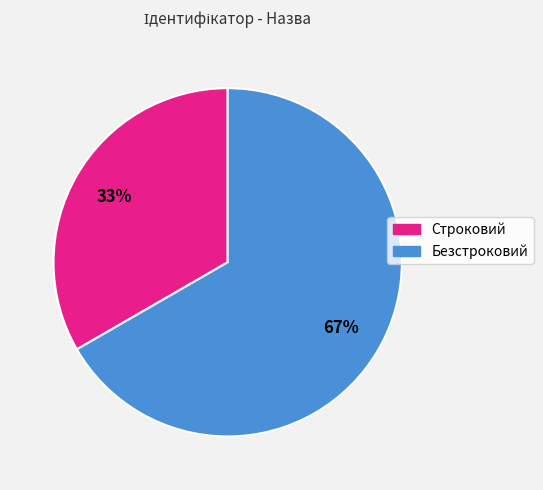

To the nearest percent, what is the average slice percentage?

50%